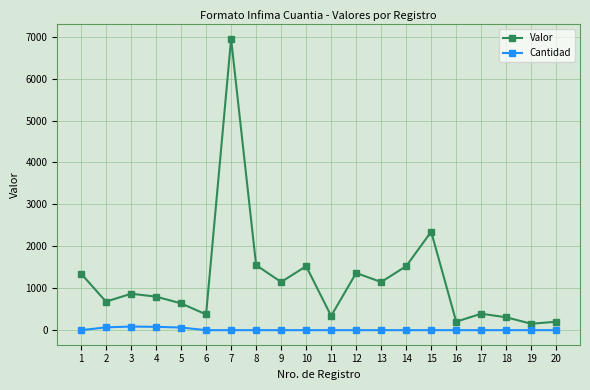

What is the average value of the Valor series?

1193.8